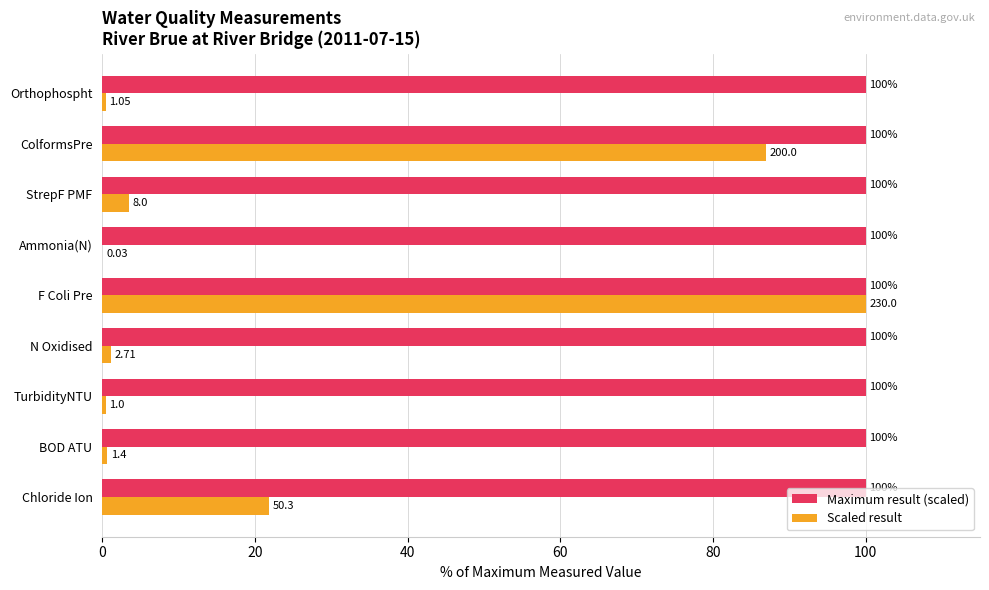

What is the sum of the Maximum result (scaled) values at Chloride Ion and Ammonia(N)?

200.0